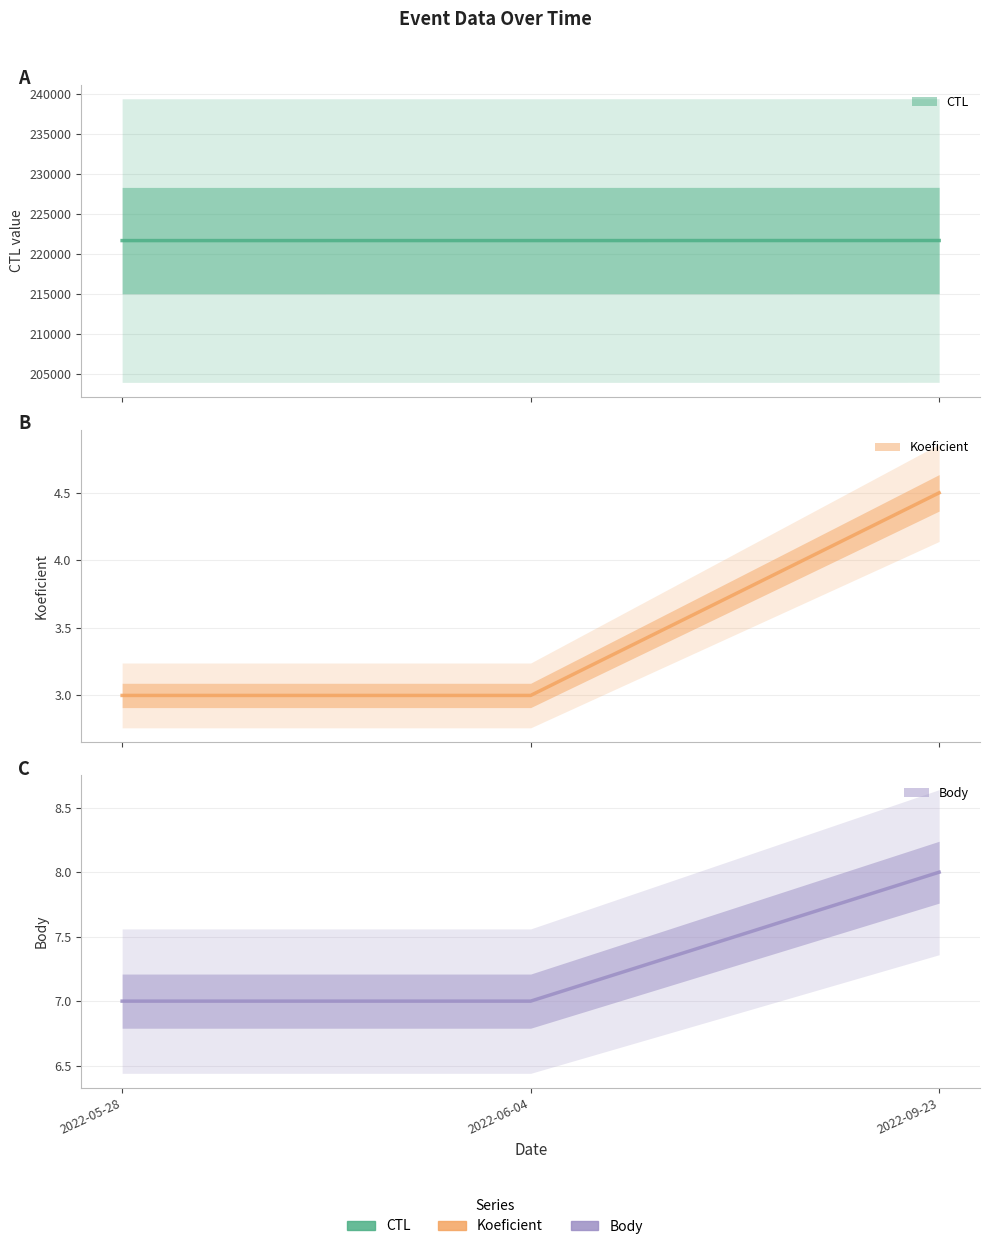

What is the difference between the highest and lowest values at 2022-09-23?

221710.5